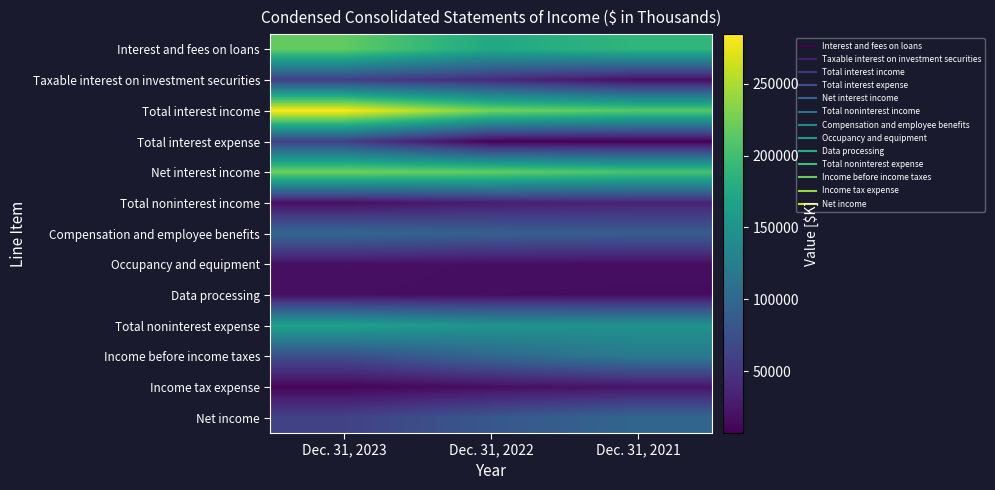

Which series has the largest total across all categories?

Total interest income